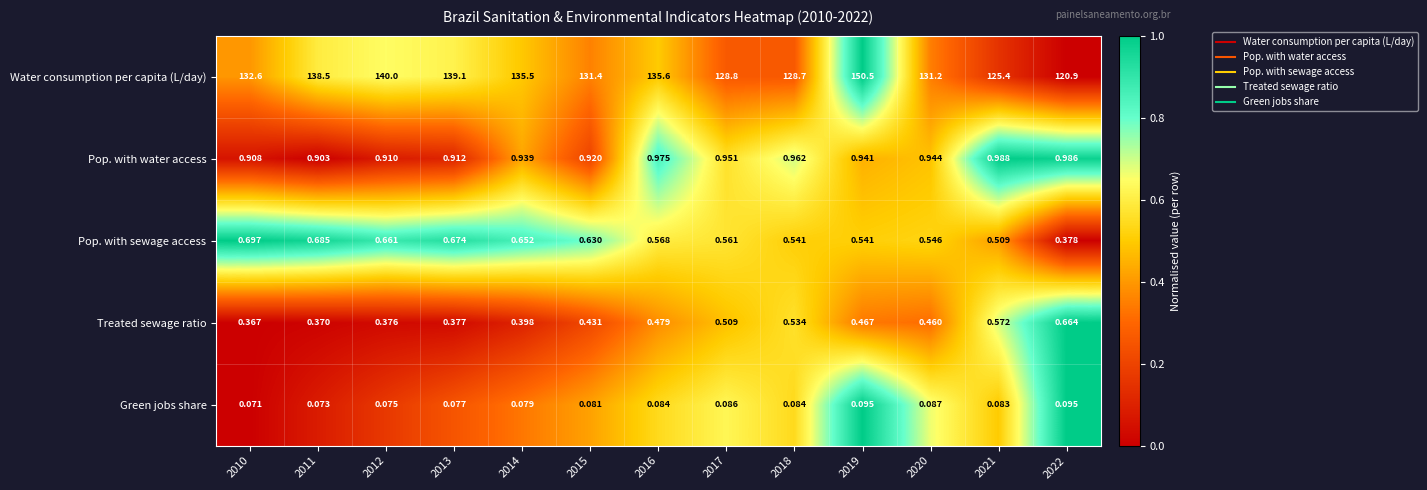

Is the value of Pop. with water access at 2021 greater than the value of Pop. with sewage access at 2014?

Yes